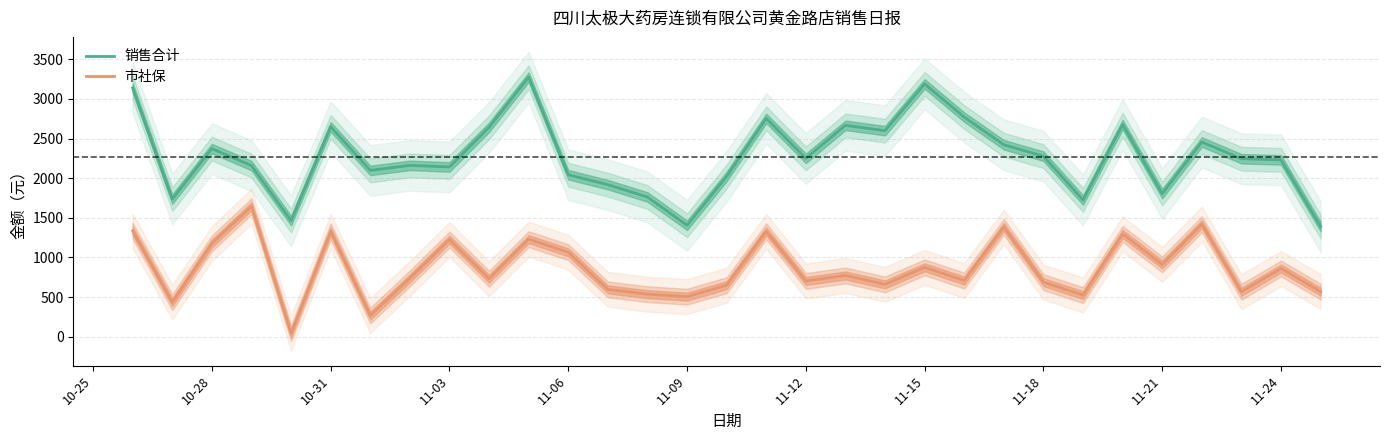

Reading right to left, what are all the values shown in this chart?

销售合计: 1389.6	2231.3	2246.1	2456.7	1804.9	2676.6	1725.0	2278.3	2422.1	2771.3	3189.8	2599.7	2667.0	2250.7	2754.7	2022.2	1405.4	1762.7	1918.6	2043.6	3274.9	2642.6	2142.3	2161.7	2098.1	2648.4	1464.2	2158.6	2373.8	1736.2	3139.7
市社保: 568.3	860.5	567.2	1419.7	911.3	1296.8	524.7	688.1	1384.7	708.1	874.8	659.7	772.0	702.8	1329.8	649.3	505.0	536.0	596.9	1065.4	1230.8	731.3	1225.5	736.7	266.0	1329.4	42.9	1644.9	1177.3	434.7	1334.7